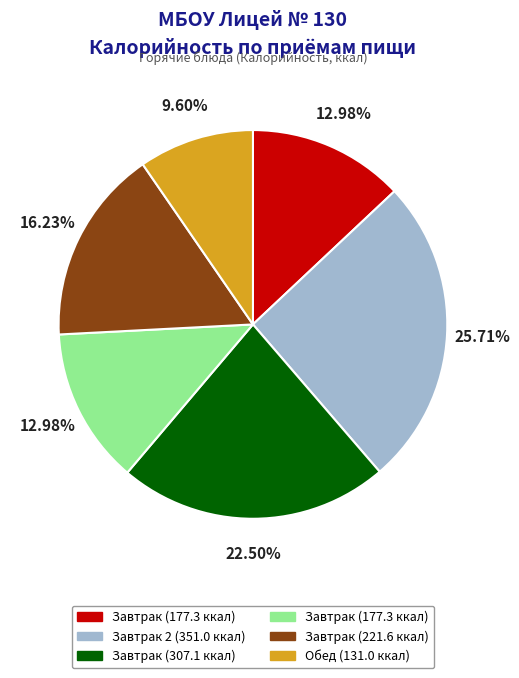

Does any single category account for the majority?

No